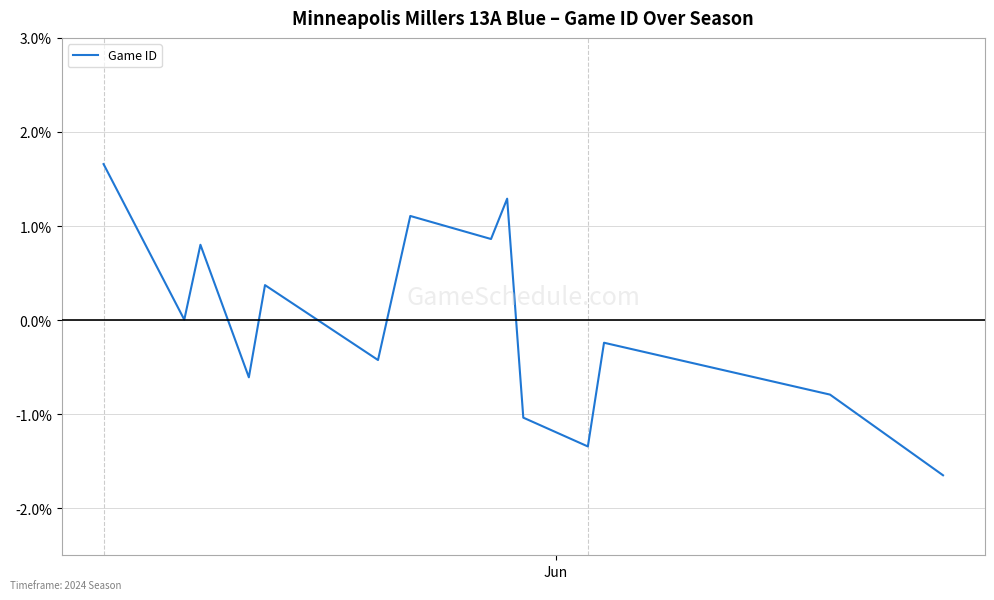

Does the chart display data point markers on the line(s)?

No